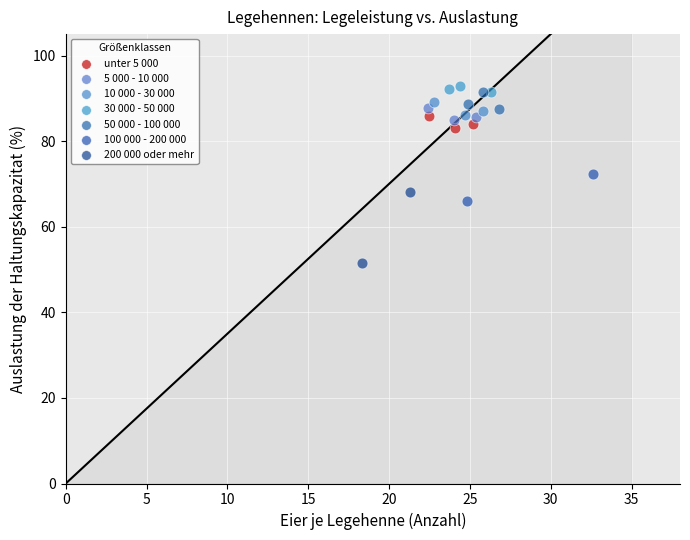

What are all the series names shown in the legend?

unter 5 000, 5 000 - 10 000, 10 000 - 30 000, 30 000 - 50 000, 50 000 - 100 000, 100 000 - 200 000, 200 000 oder mehr